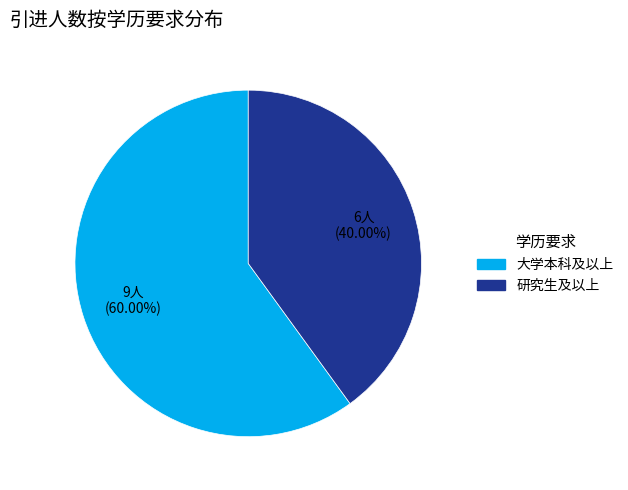

Is there any slice that represents more than half of the pie?

Yes